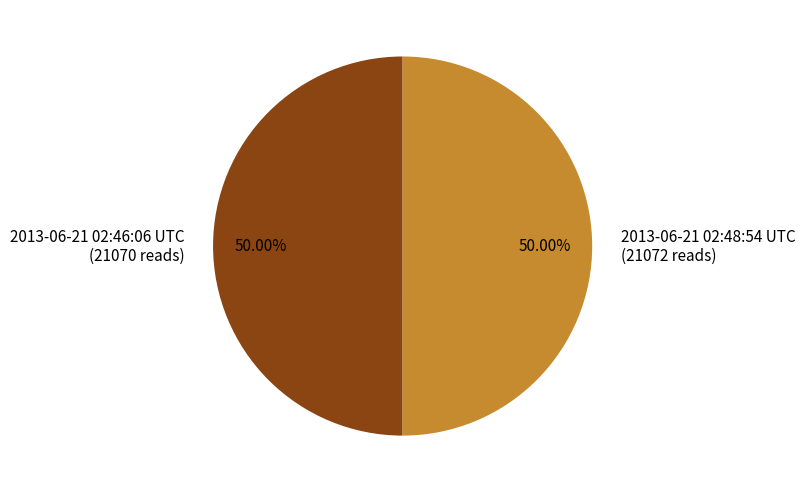

Approximately how many times larger is the value at 2013-06-21 02:48:54 UTC compared to 2013-06-21 02:46:06 UTC?

1.0